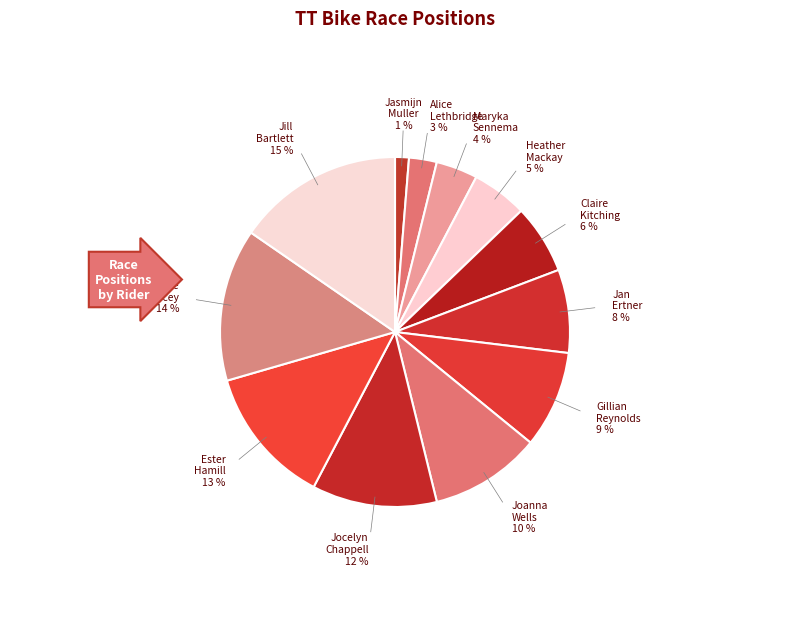

What is the largest slice in the pie chart?

Jill Bartlett